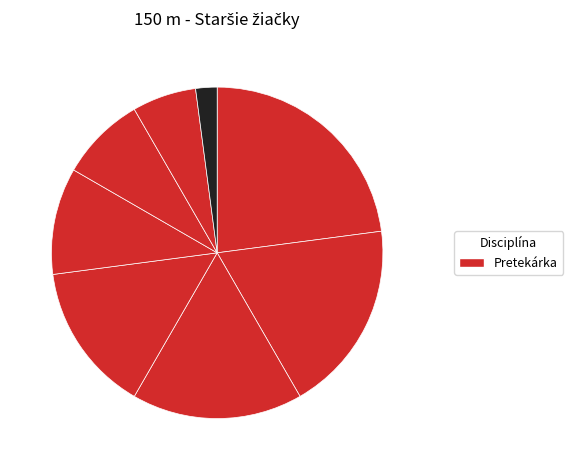

How many segments does this pie chart have?

8